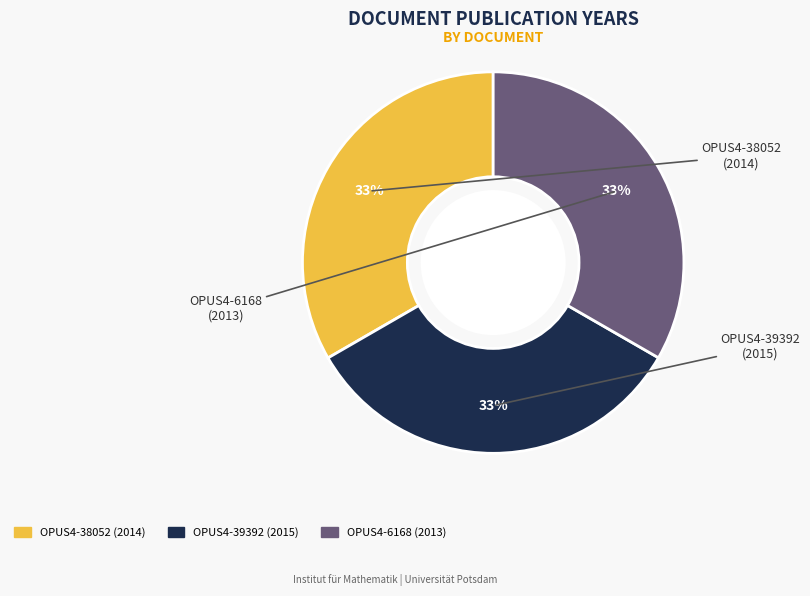

Count the number of slices in the pie.

3